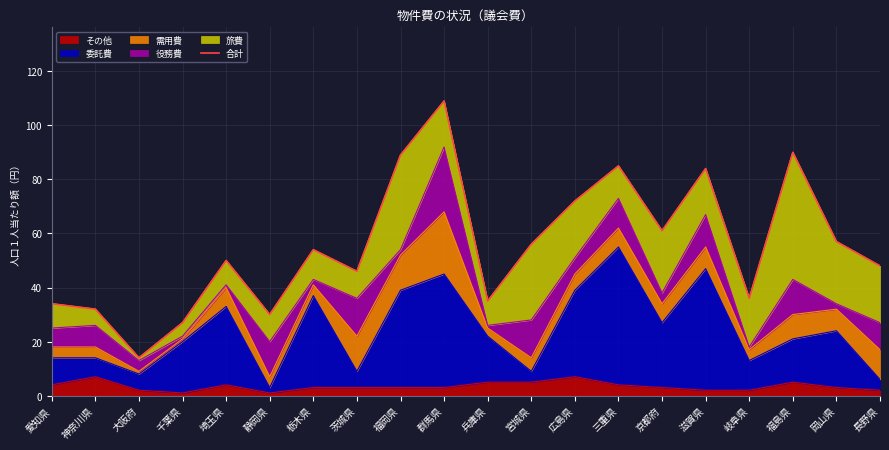

The value at 広島県 is 25. True or false?

False